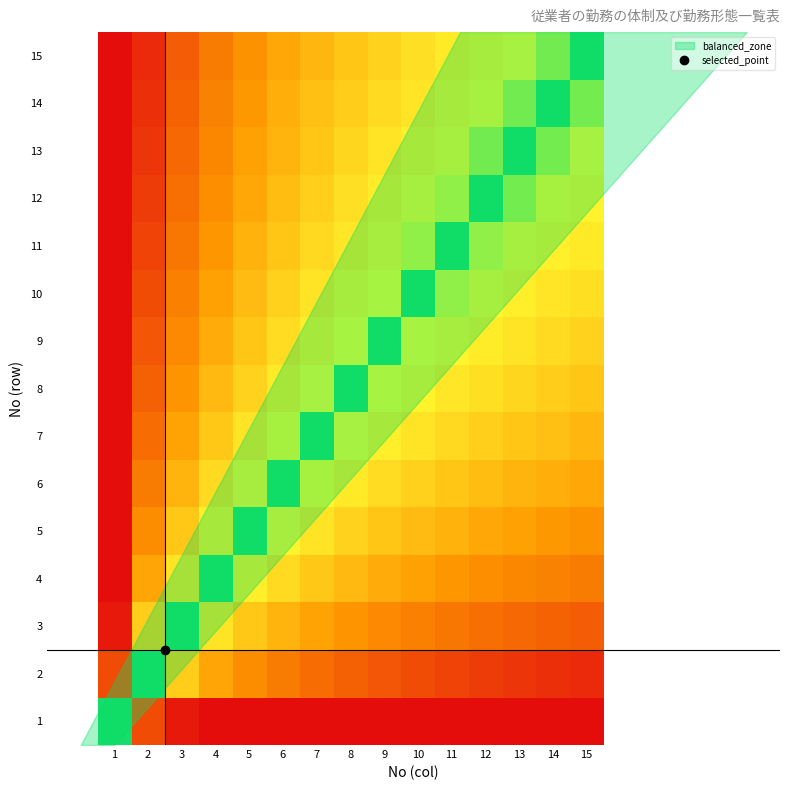

Which series has the widest spread of values?

2